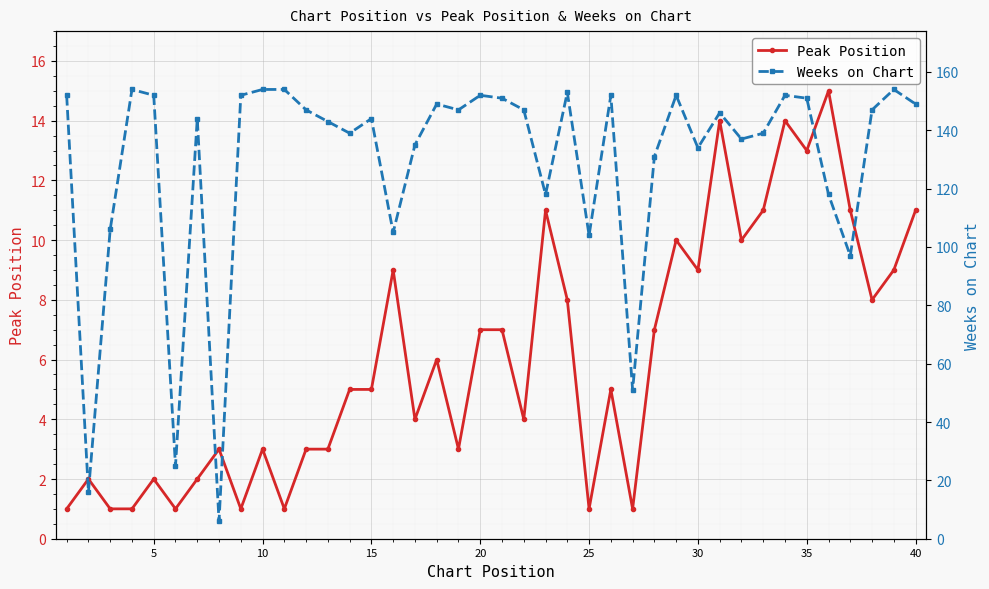

What is the difference between the second highest and second lowest values in the Weeks on Chart series?

138